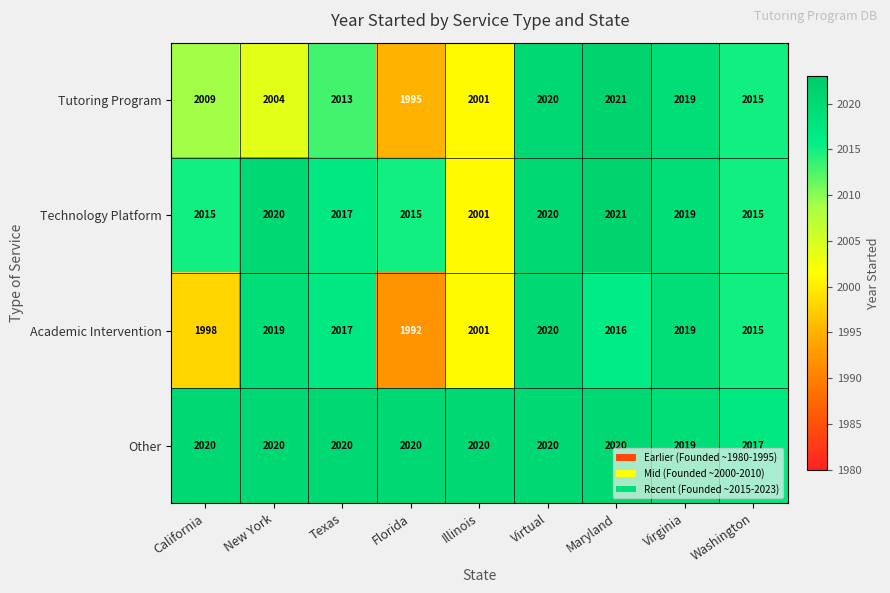

Which series changed the most between Florida and Virginia?

Academic Intervention